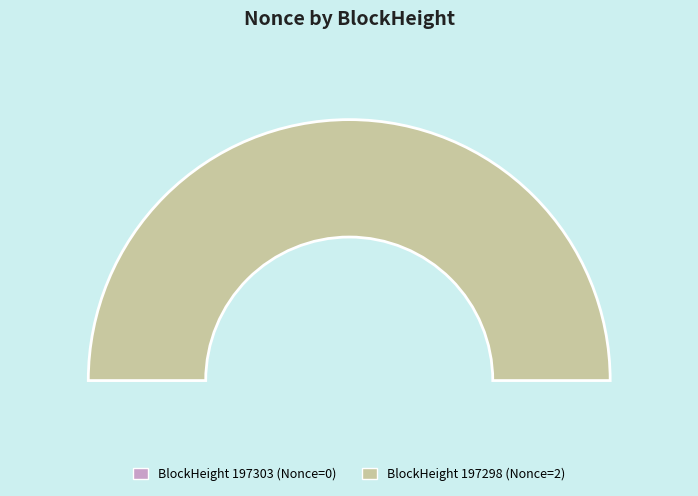

Between 197298 and 197303, which is larger?

197298